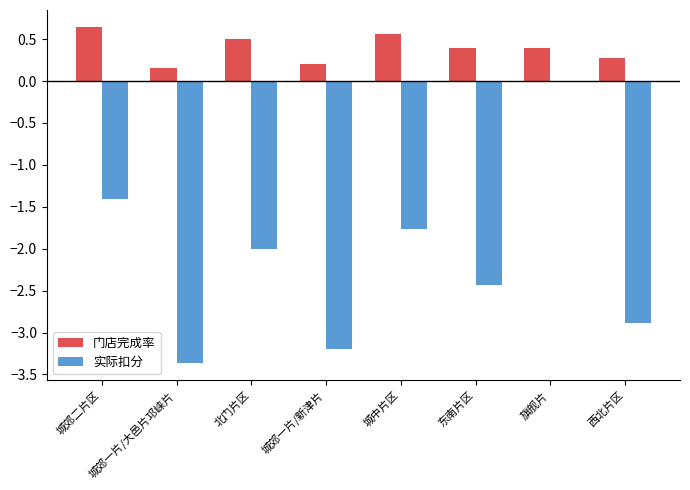

Which category has the highest value in the 实际扣分 series?

旗舰片